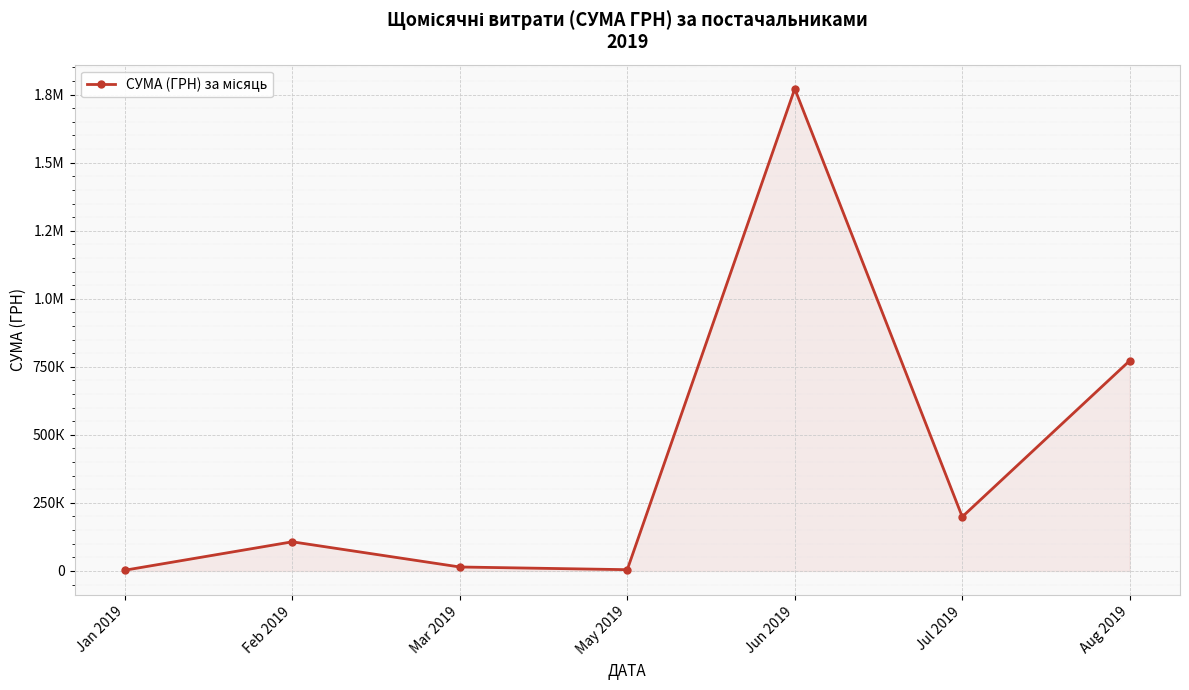

What is the difference between the second highest and second lowest values?

768034.2